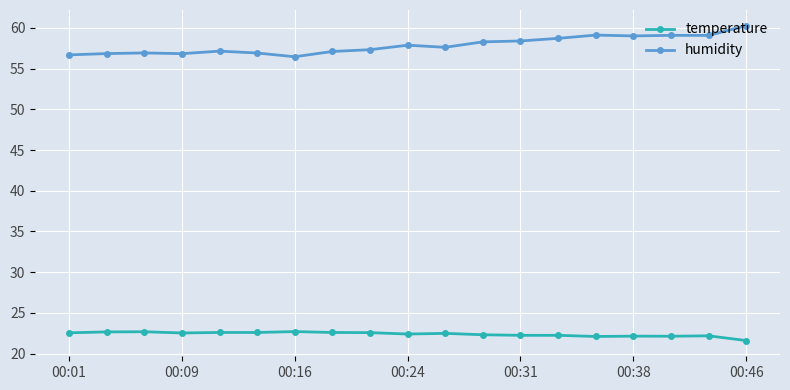

What is the value of the humidity point at the 6th from the left?

56.9